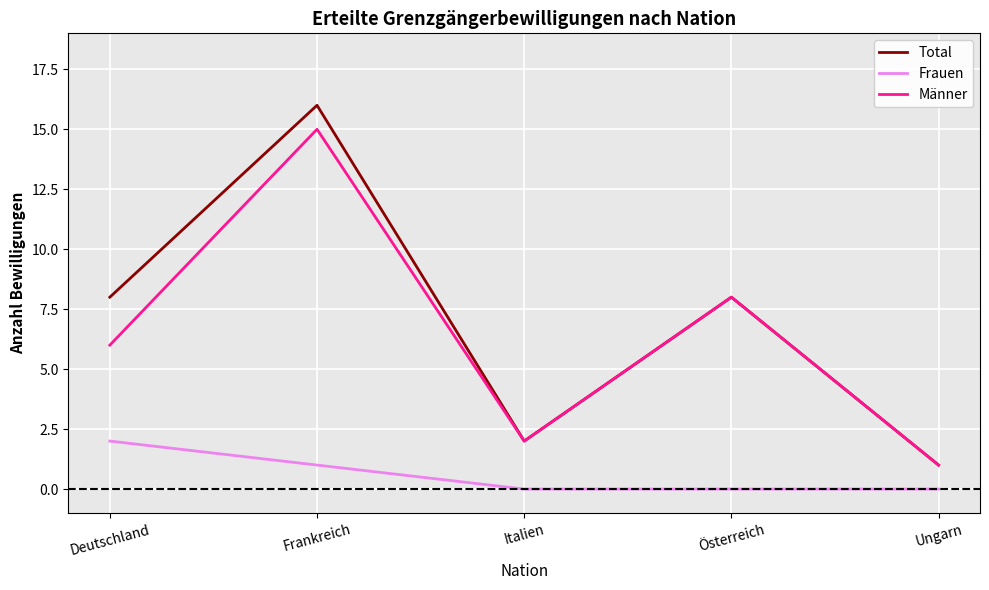

True or false: Frauen and Total intersect in this chart.

False